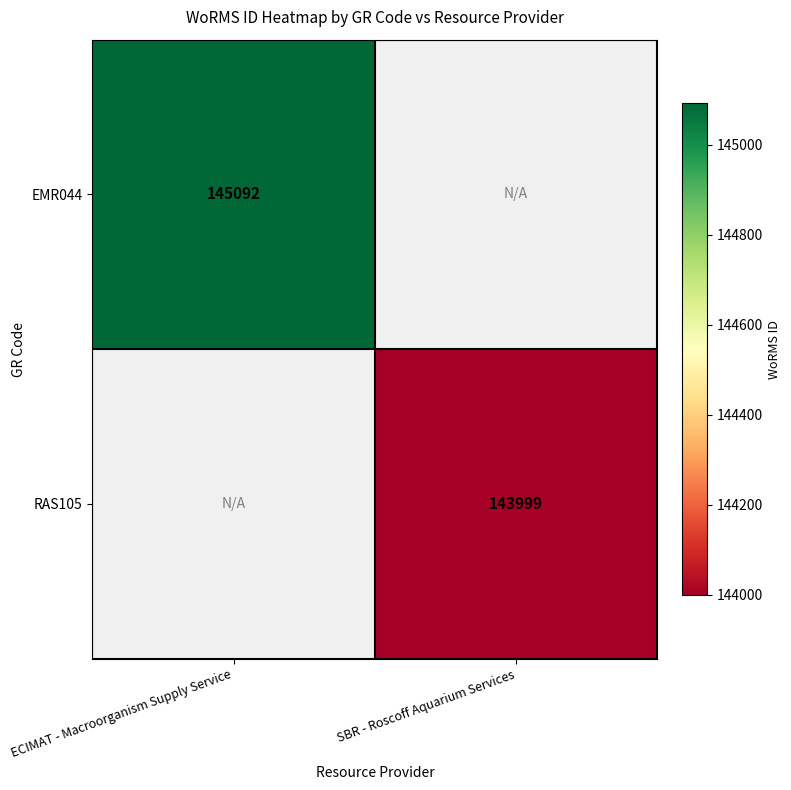

The value of EMR044 at ECIMAT - Macroorganism Supply Service is 145092. True or false?

True